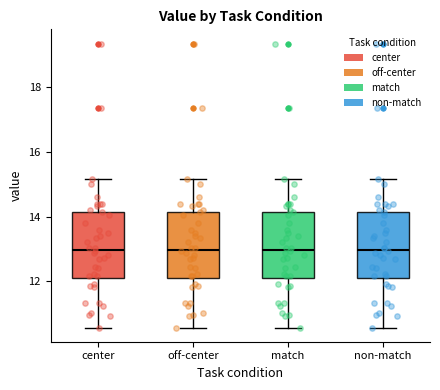

Reading left to right, read every box against the y-axis: the position of its median line, the range the box covers, and the ends of its whiskers. The values are not printed on the chart, so give them approximately, as read against the axis.

center: median 13.0, box 12.0 to 14.2, whiskers 10.6 to 15.2
off-center: median 13.0, box 12.0 to 14.2, whiskers 10.6 to 15.2
match: median 13.0, box 12.0 to 14.2, whiskers 10.6 to 15.2
non-match: median 13.0, box 12.0 to 14.2, whiskers 10.6 to 15.2